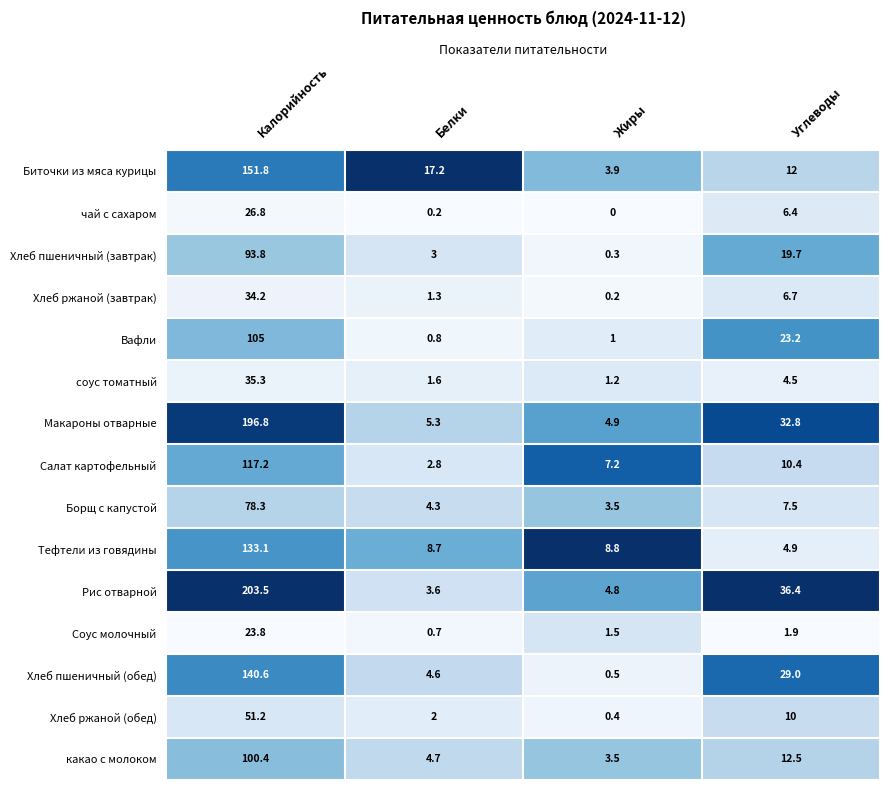

Which series has the largest total across all categories?

Рис отварной